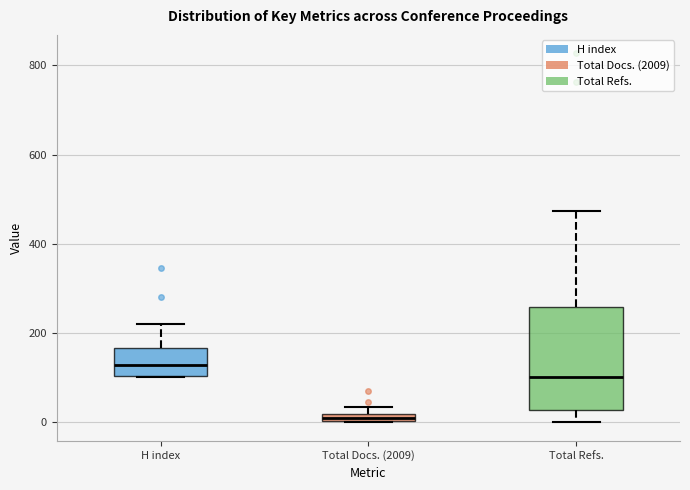

Which box's median line is the highest?

H index